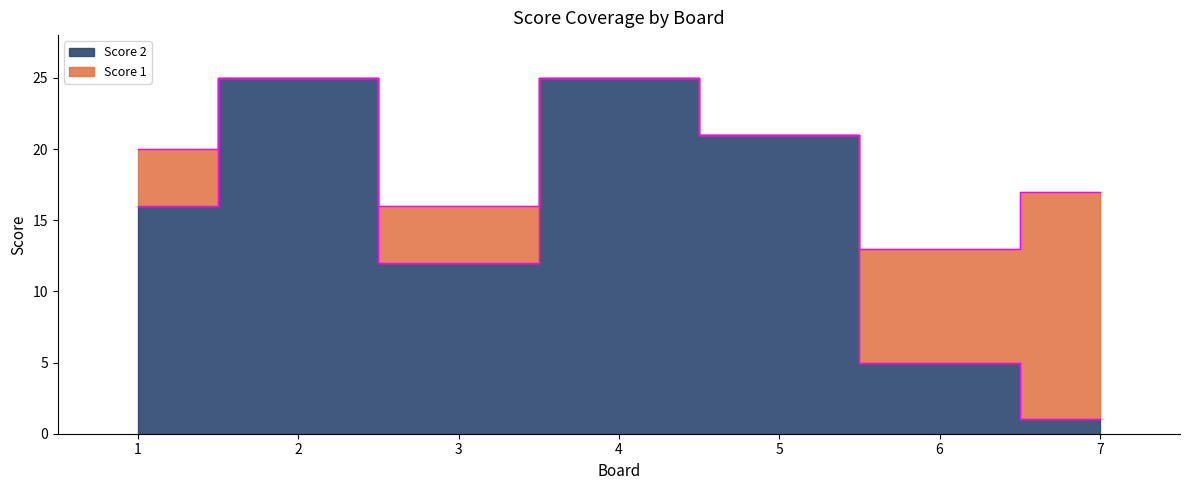

True or false: the data shows 25 at 4.

True